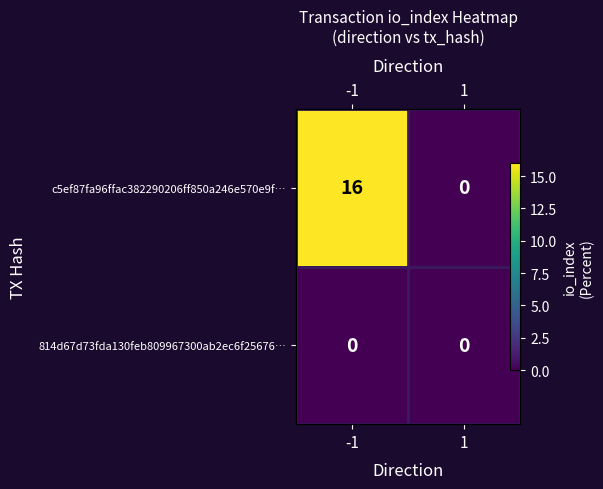

Rank the categories by c5ef87fa96ffac382290206ff850a246e570e9f… value from highest to lowest.

-1, 1